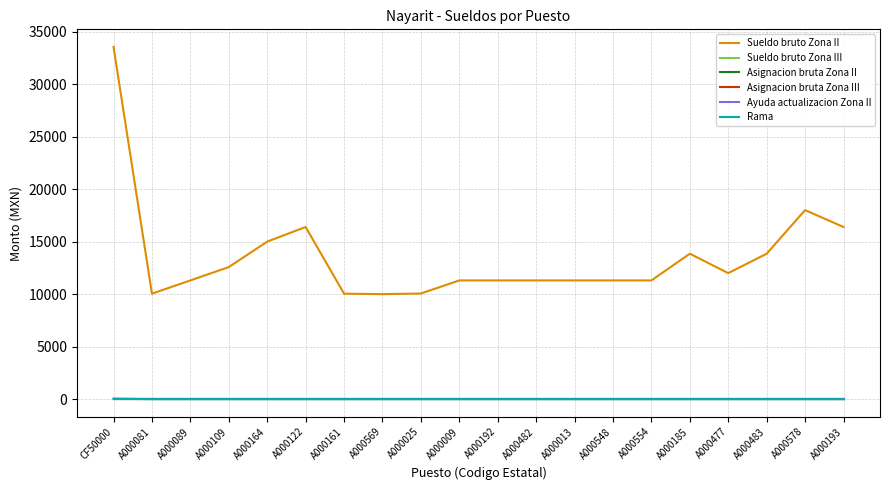

Is the value of Sueldo bruto Zona III at A000569 greater than the value of Sueldo bruto Zona II at A000081?

No